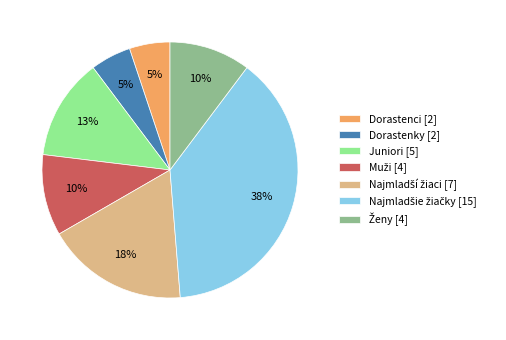

Do Dorastenky [2] and Juniori [5] together represent more than half of the pie?

No